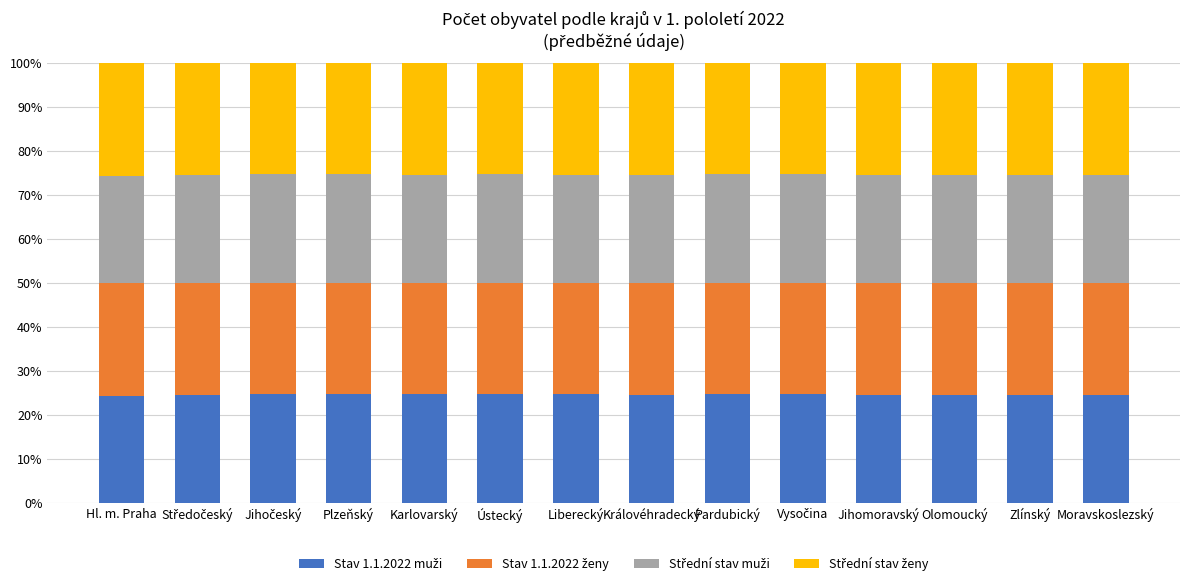

What is the sum of the Střední stav ženy values at Plzeňský and Ústecký?

50.5